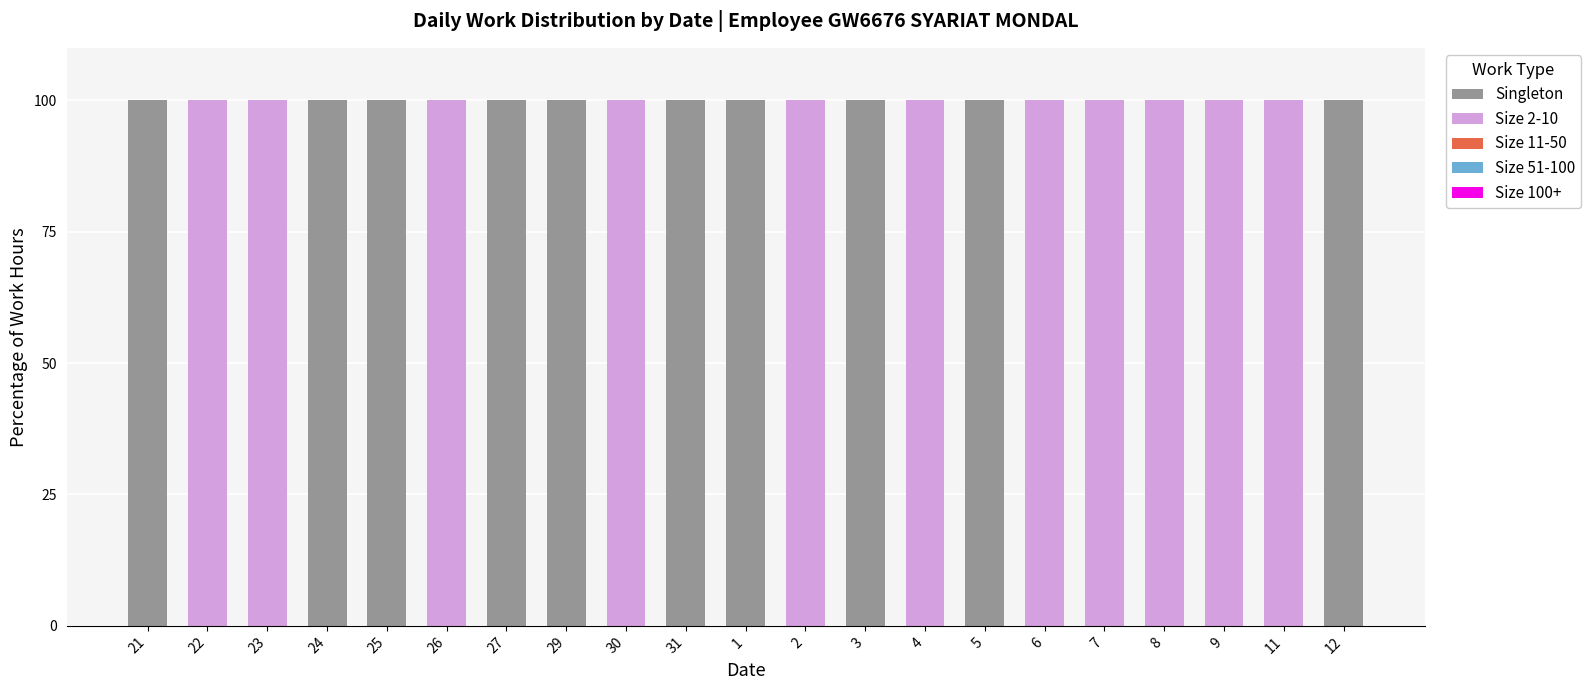

What is the highest value of the Singleton series?

100